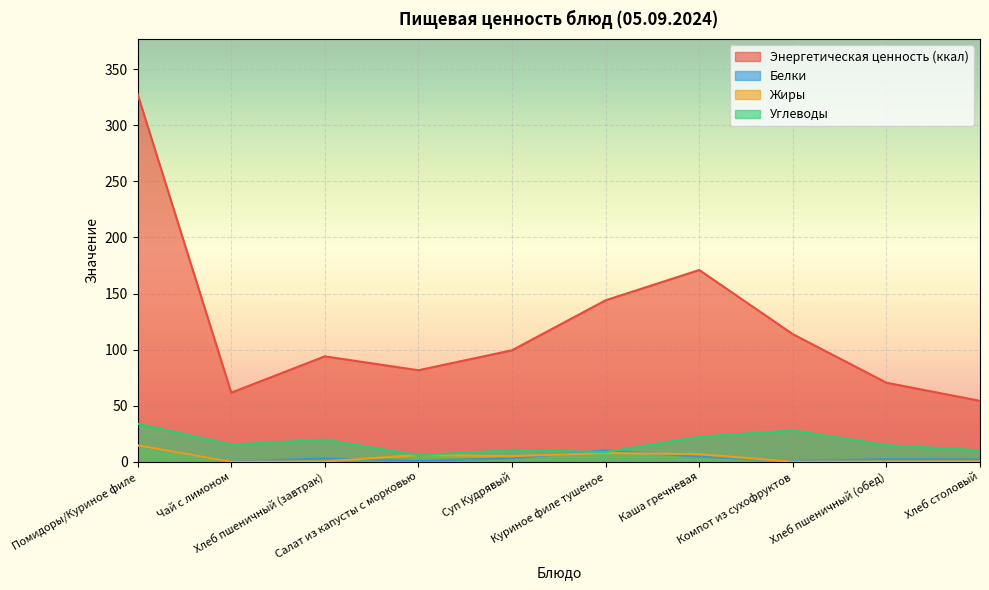

How many lines are shown in the chart?

4